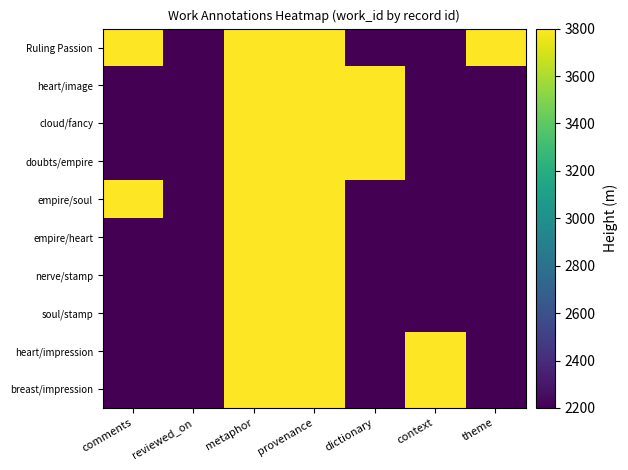

Reading left to right, list all the values displayed in this chart.

Ruling Passion: comments=3800	reviewed_on=2200	metaphor=3800	provenance=3800	dictionary=2200	context=2200	theme=3800
heart/image: comments=2200	reviewed_on=2200	metaphor=3800	provenance=3800	dictionary=3800	context=2200	theme=2200
cloud/fancy: comments=2200	reviewed_on=2200	metaphor=3800	provenance=3800	dictionary=3800	context=2200	theme=2200
doubts/empire: comments=2200	reviewed_on=2200	metaphor=3800	provenance=3800	dictionary=3800	context=2200	theme=2200
empire/soul: comments=3800	reviewed_on=2200	metaphor=3800	provenance=3800	dictionary=2200	context=2200	theme=2200
empire/heart: comments=2200	reviewed_on=2200	metaphor=3800	provenance=3800	dictionary=2200	context=2200	theme=2200
nerve/stamp: comments=2200	reviewed_on=2200	metaphor=3800	provenance=3800	dictionary=2200	context=2200	theme=2200
soul/stamp: comments=2200	reviewed_on=2200	metaphor=3800	provenance=3800	dictionary=2200	context=2200	theme=2200
heart/impression: comments=2200	reviewed_on=2200	metaphor=3800	provenance=3800	dictionary=2200	context=3800	theme=2200
breast/impression: comments=2200	reviewed_on=2200	metaphor=3800	provenance=3800	dictionary=2200	context=3800	theme=2200